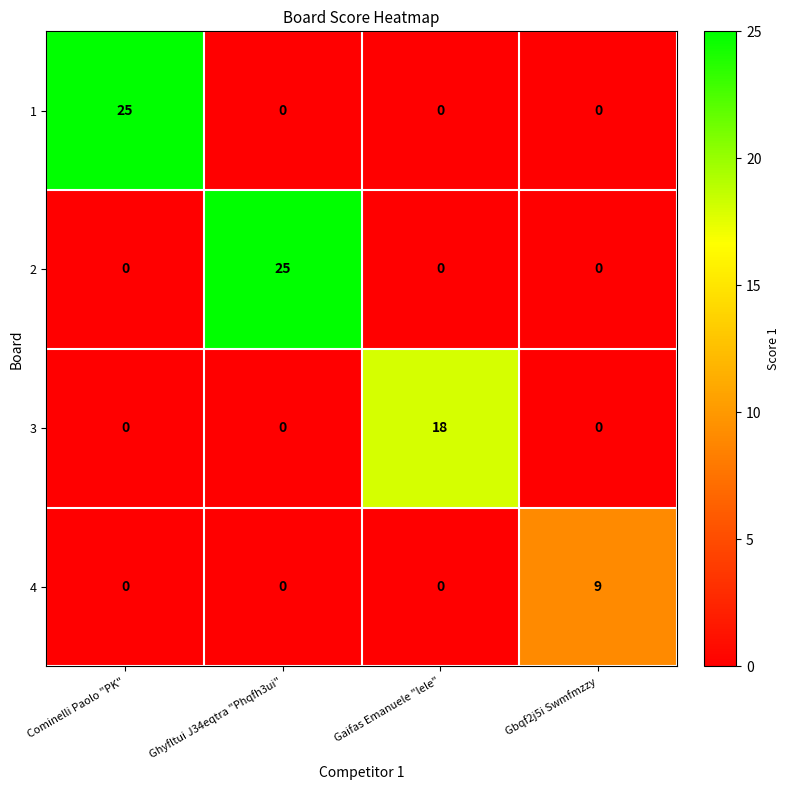

Between Gaifas Emanuele "lele" and Gbqf2j5i Swmfmzzy, which series saw the biggest shift?

3